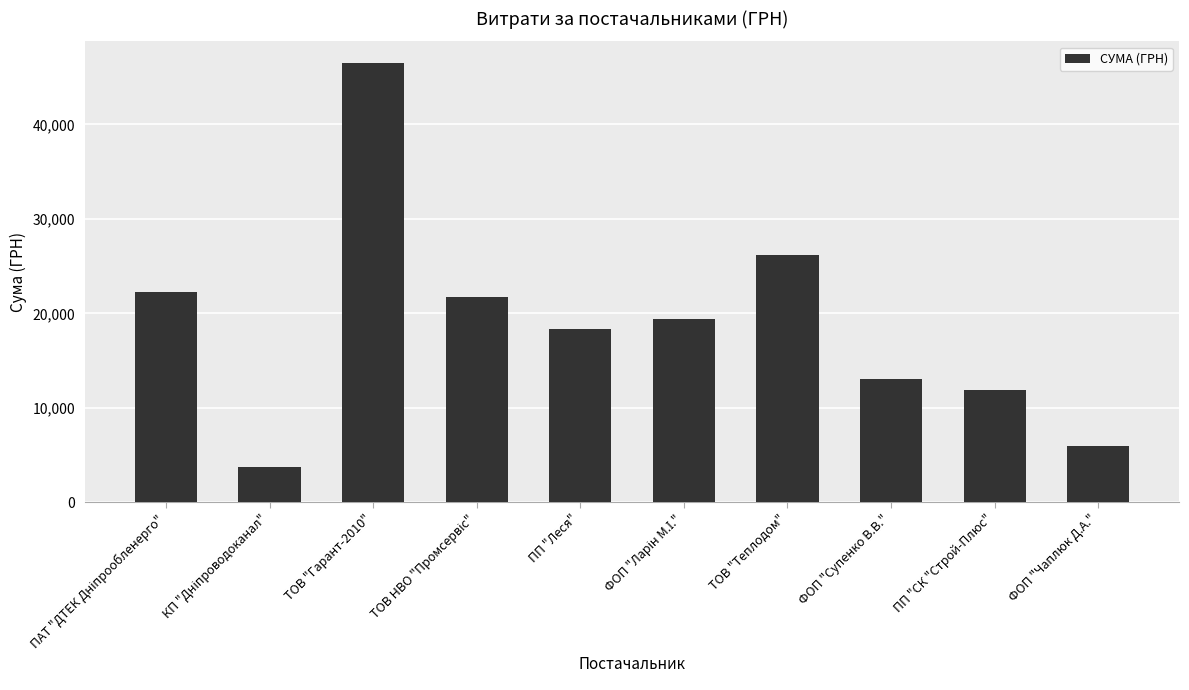

At which label is the value closest to 25117?

ТОВ "Теплодом"